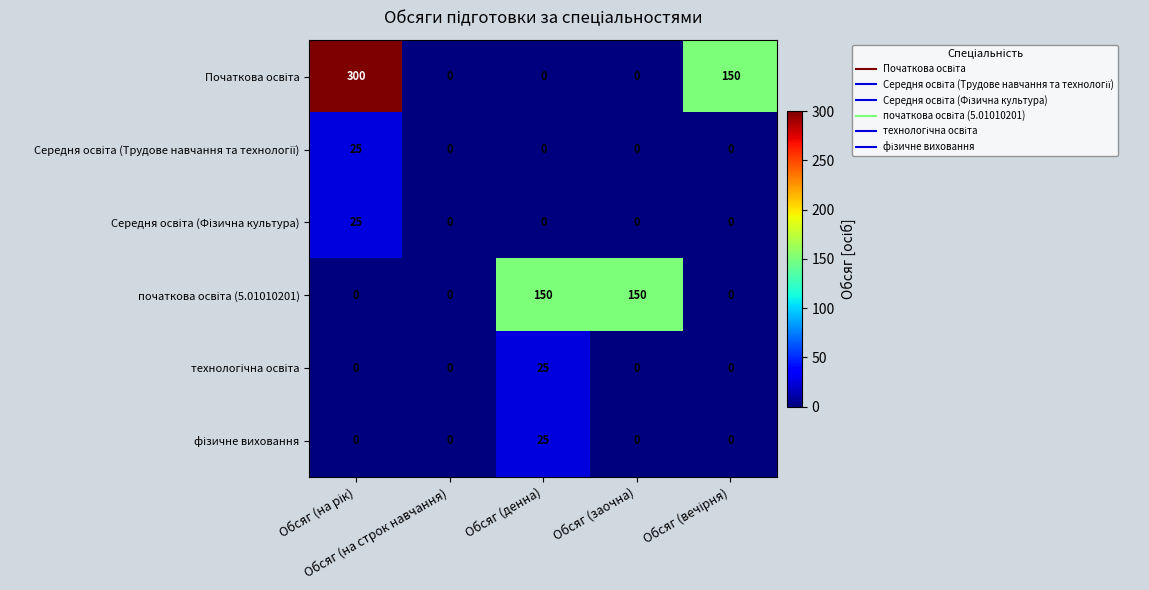

What is the greatest value displayed?

300